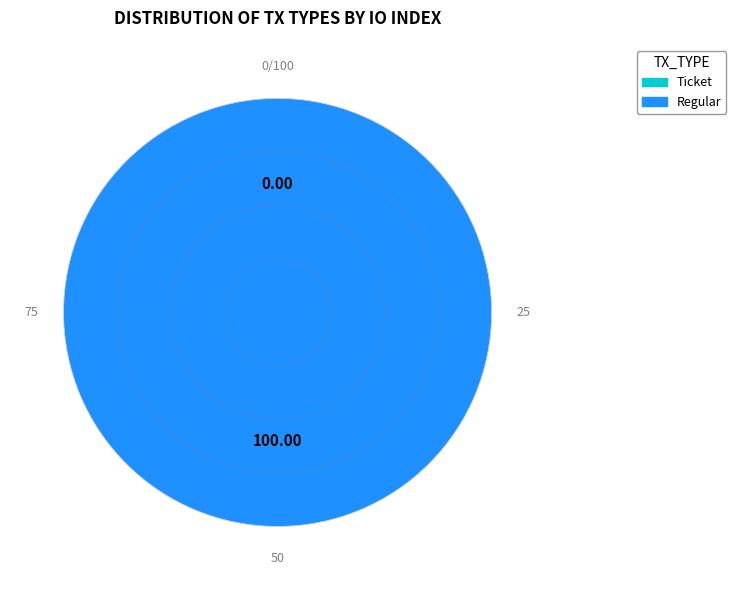

What percentage is the Regular slice, to the nearest percent?

100%